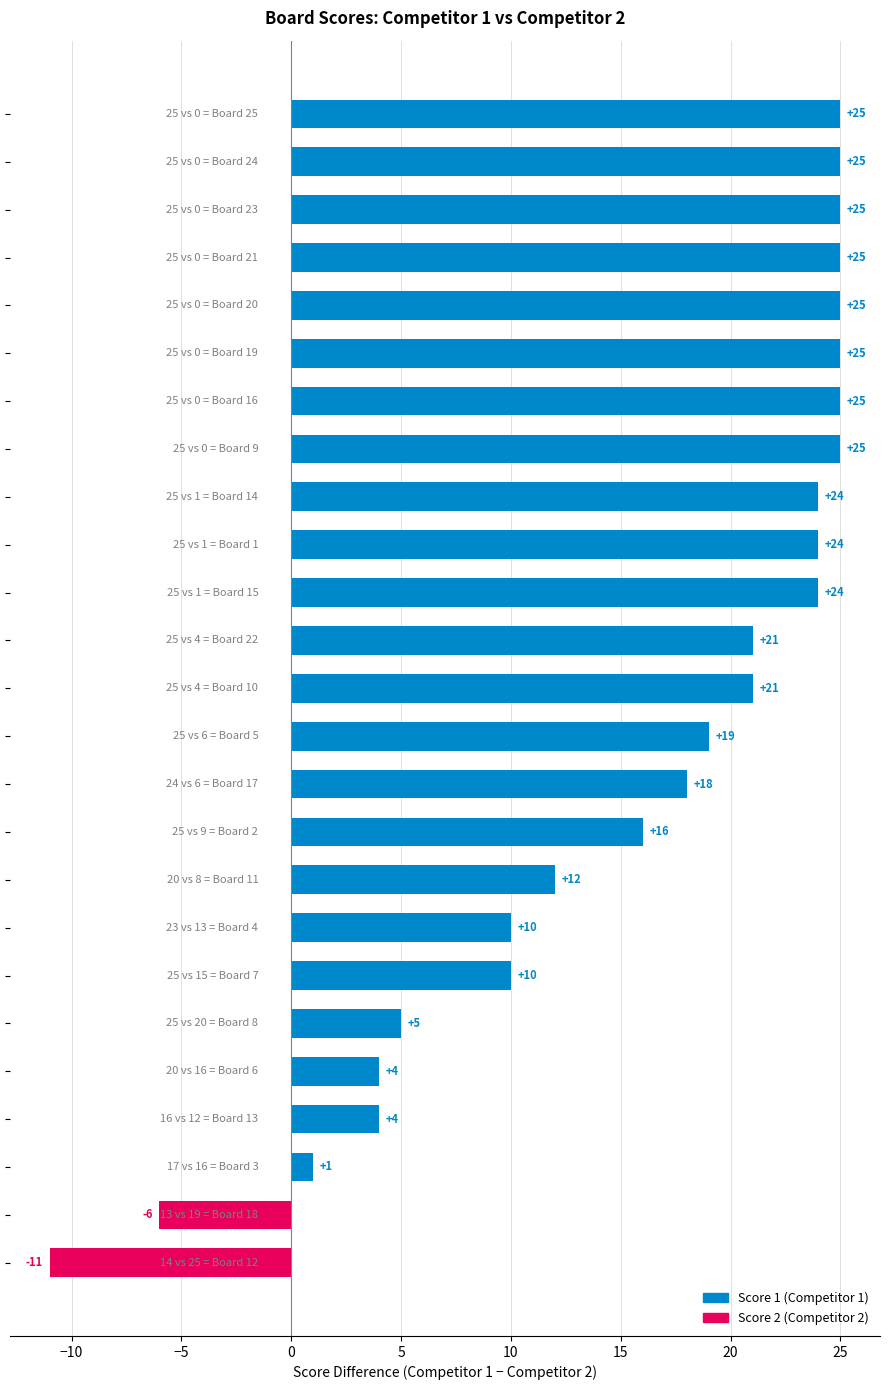

Are the bars grouped side by side (vs. stacked)?

No